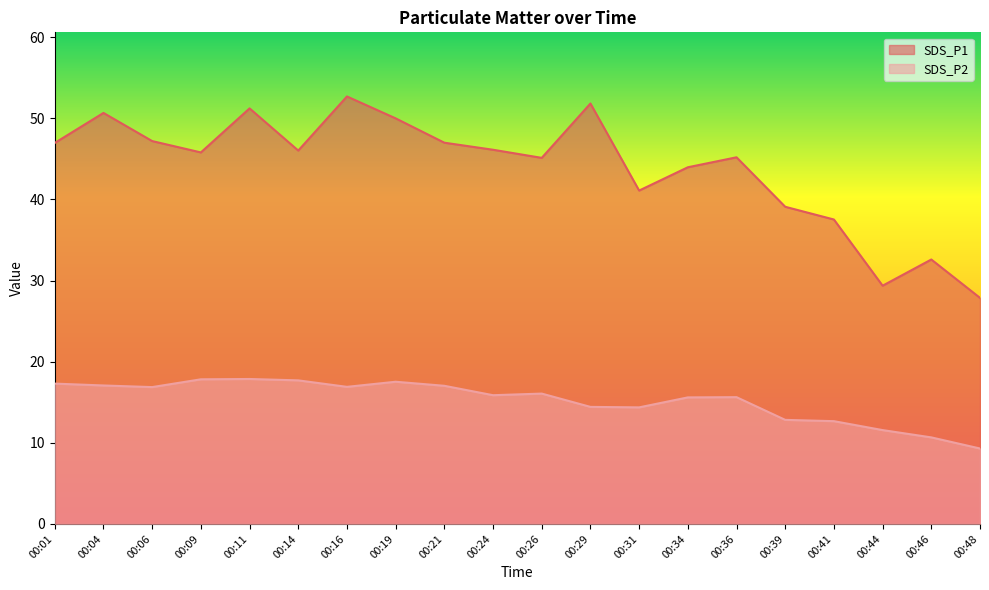

Reading right to left, transcribe all the data shown in this chart.

SDS_P1: 00:48=27.9	00:46=32.6	00:44=29.4	00:41=37.5	00:39=39.1	00:36=45.2	00:34=44.0	00:31=41.1	00:29=51.8	00:26=45.1	00:24=46.1	00:21=47.0	00:19=50.0	00:16=52.7	00:14=46.0	00:11=51.2	00:09=45.8	00:06=47.2	00:04=50.7	00:01=47.0
SDS_P2: 00:48=9.3	00:46=10.7	00:44=11.6	00:41=12.7	00:39=12.8	00:36=15.6	00:34=15.6	00:31=14.4	00:29=14.4	00:26=16.1	00:24=15.9	00:21=17.0	00:19=17.5	00:16=16.9	00:14=17.7	00:11=17.9	00:09=17.8	00:06=16.9	00:04=17.1	00:01=17.3